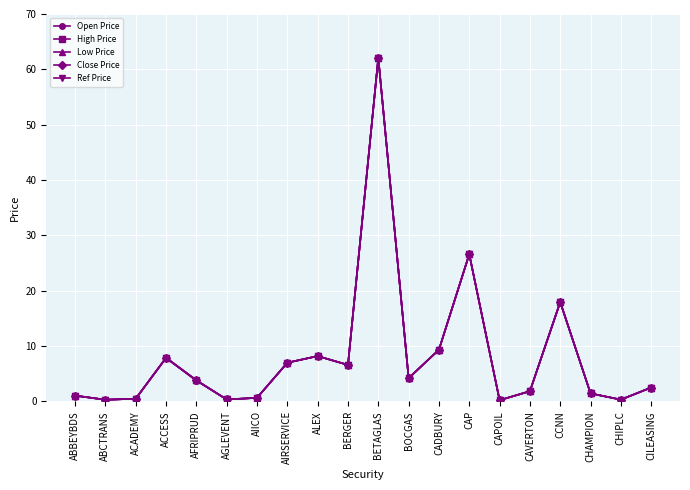

At which category does the chart reach its minimum across all series?

CAPOIL